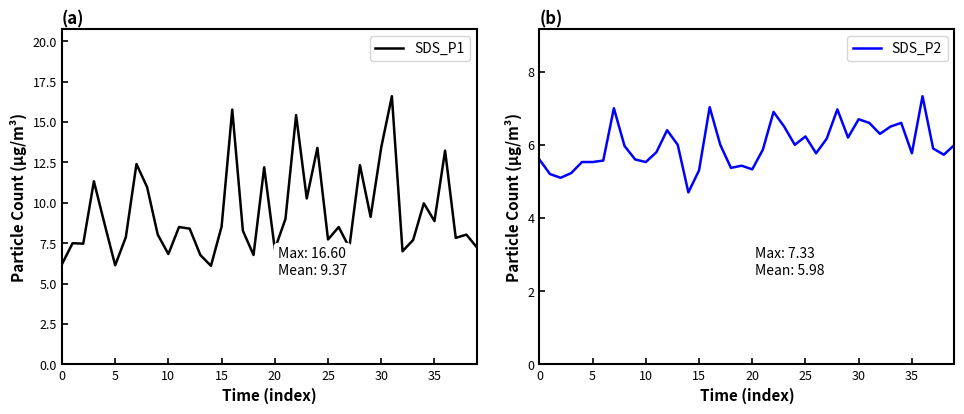

How many values in the SDS_P1 series are below 8?

16